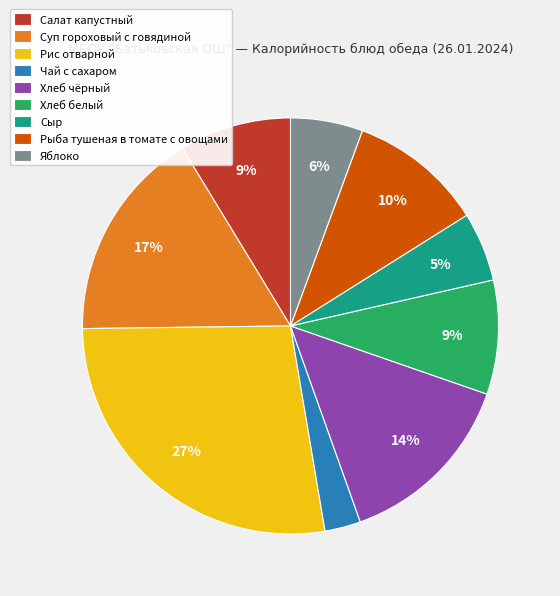

Does Яблоко account for over 50% of the chart?

No